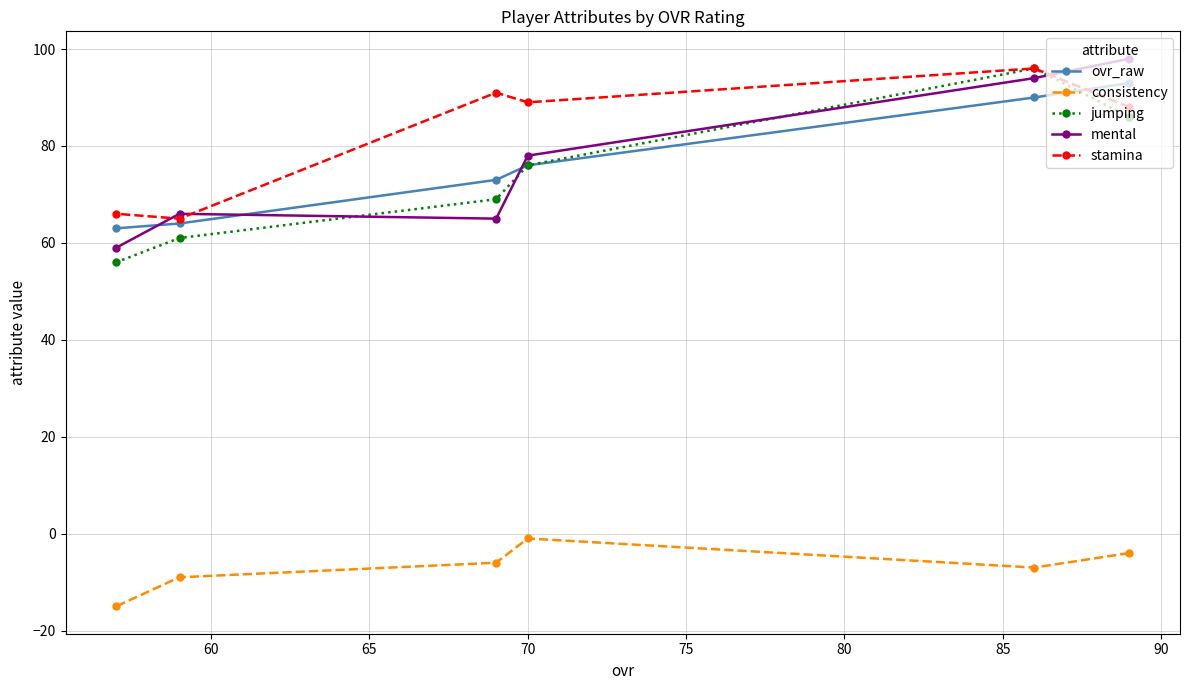

What is the lowest value of the stamina series?

65